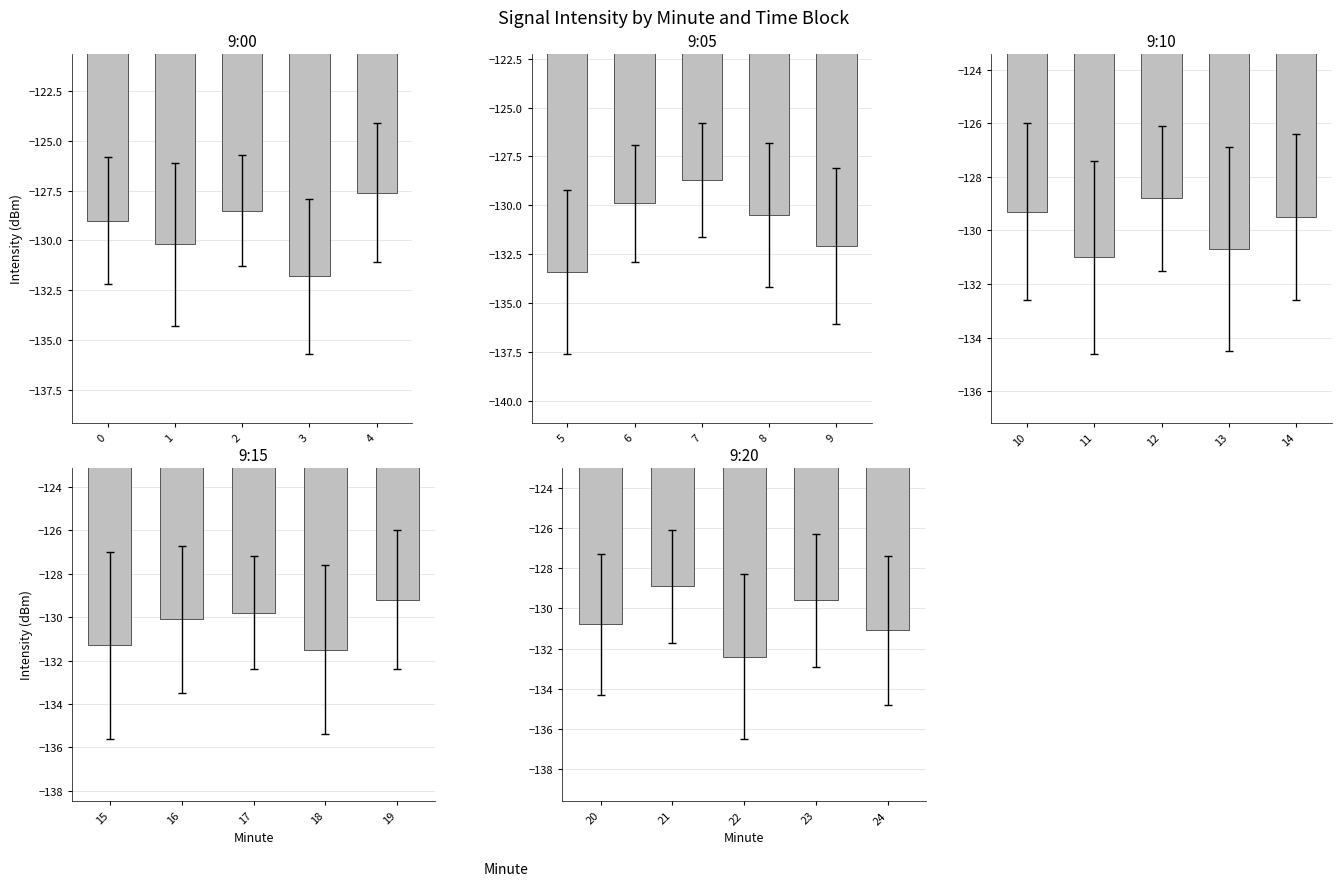

Which category has the highest value across all series?

4